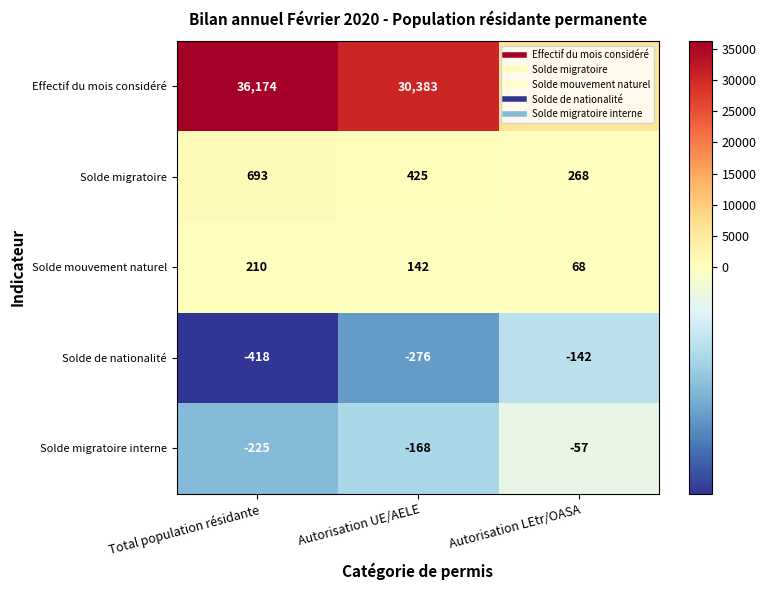

Is the value of Effectif du mois considéré at Total population résidante greater than the value of Solde de nationalité at Total population résidante?

Yes